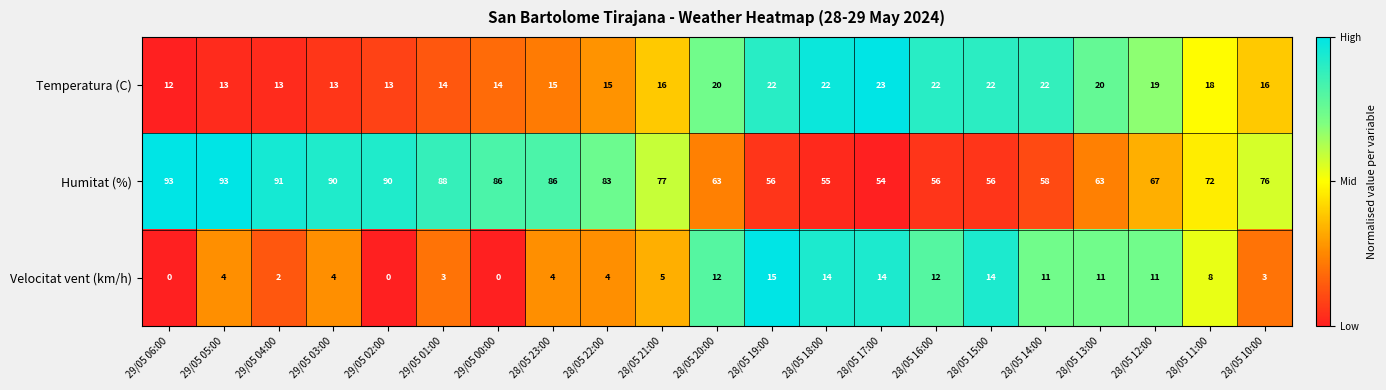

Is it true that Humitat (%) equals 74 at 28/05 15:00?

False